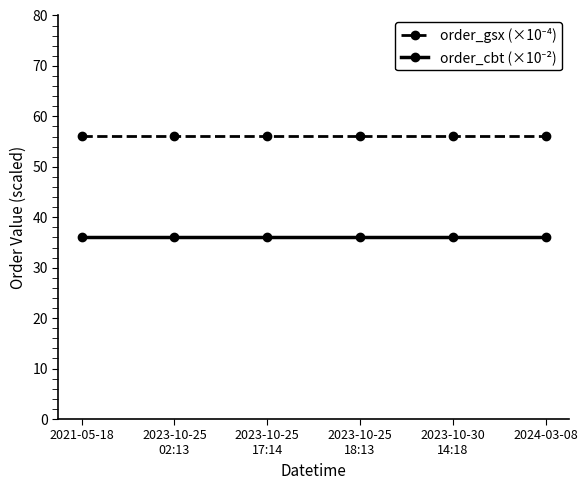

Does the chart display data point markers on the line(s)?

Yes